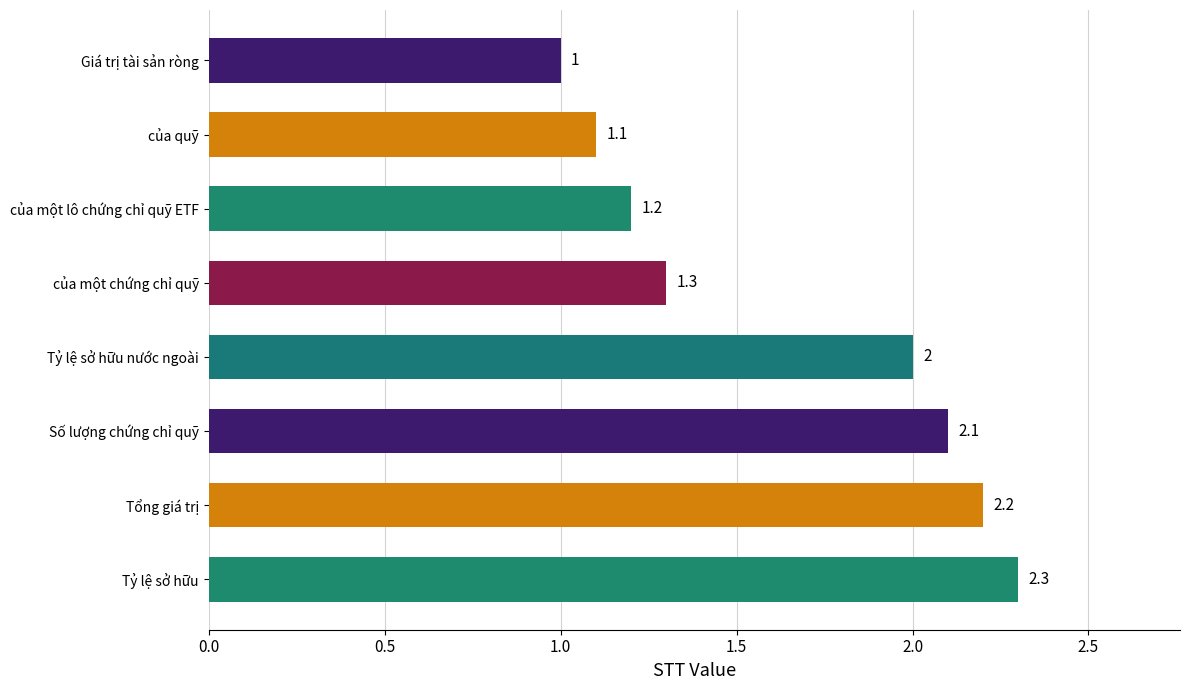

List the labels in order of value, largest first.

Tỷ lệ sở hữu, Tổng giá trị, Số lượng chứng chỉ quỹ, Tỷ lệ sở hữu nước ngoài, của một chứng chỉ quỹ, của một lô chứng chỉ quỹ ETF, của quỹ, Giá trị tài sản ròng